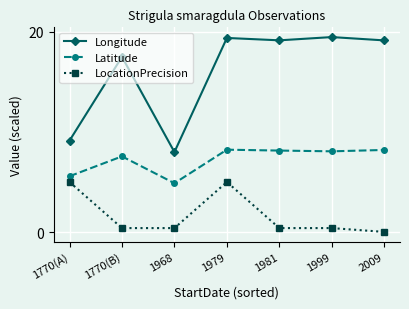

At how many categories does at least one series exceed 3?

7